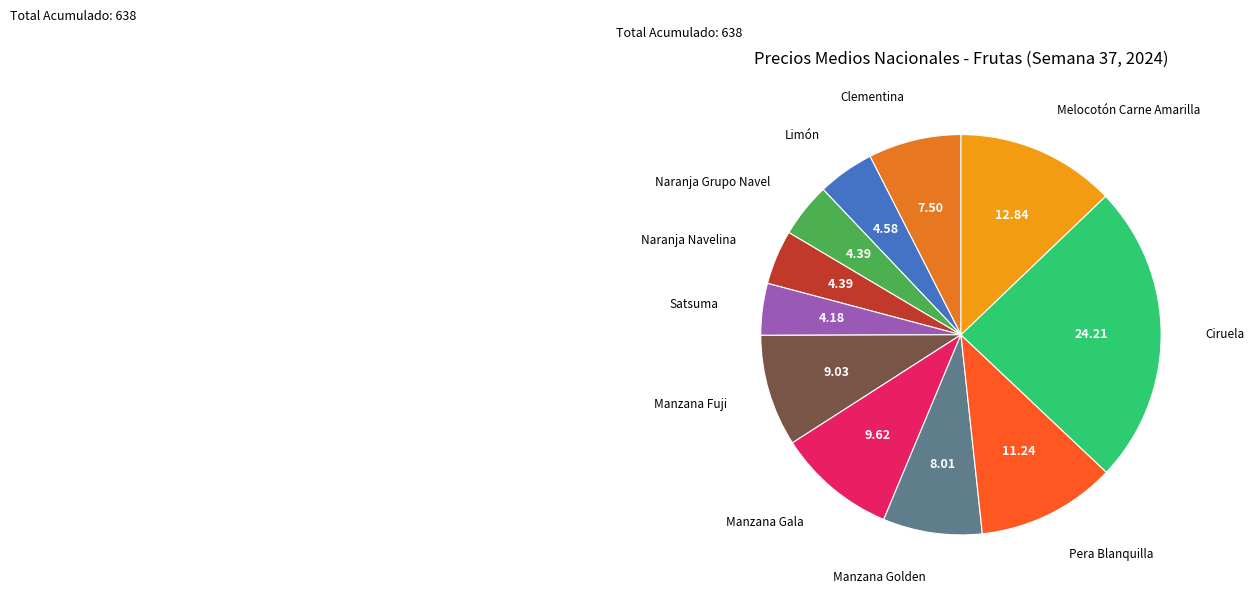

How many segments does this pie chart have?

11